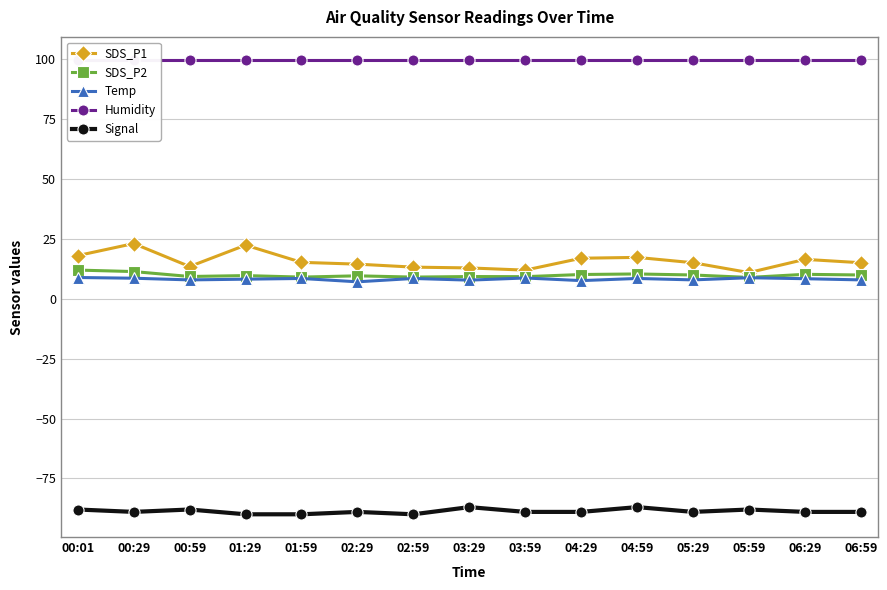

True or false: Signal and SDS_P1 cross at least once.

False